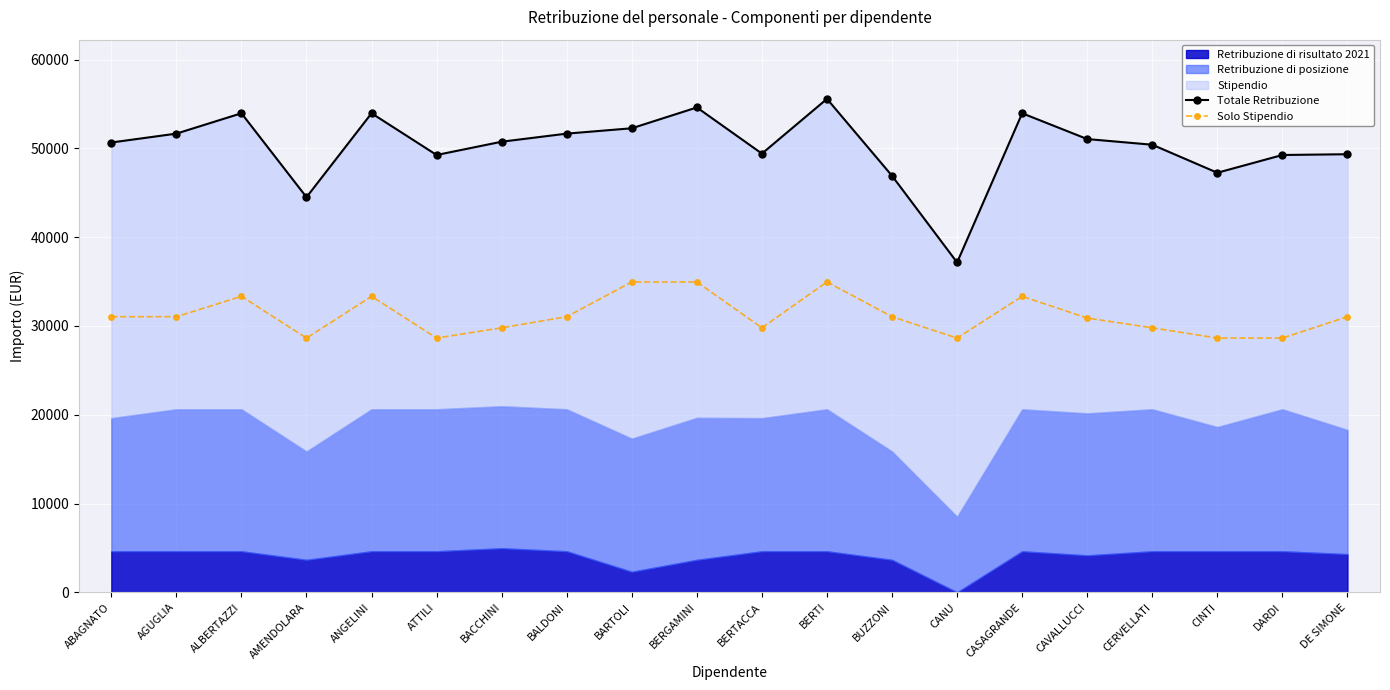

True or false: Solo Stipendio and Totale Retribuzione cross at least once.

False